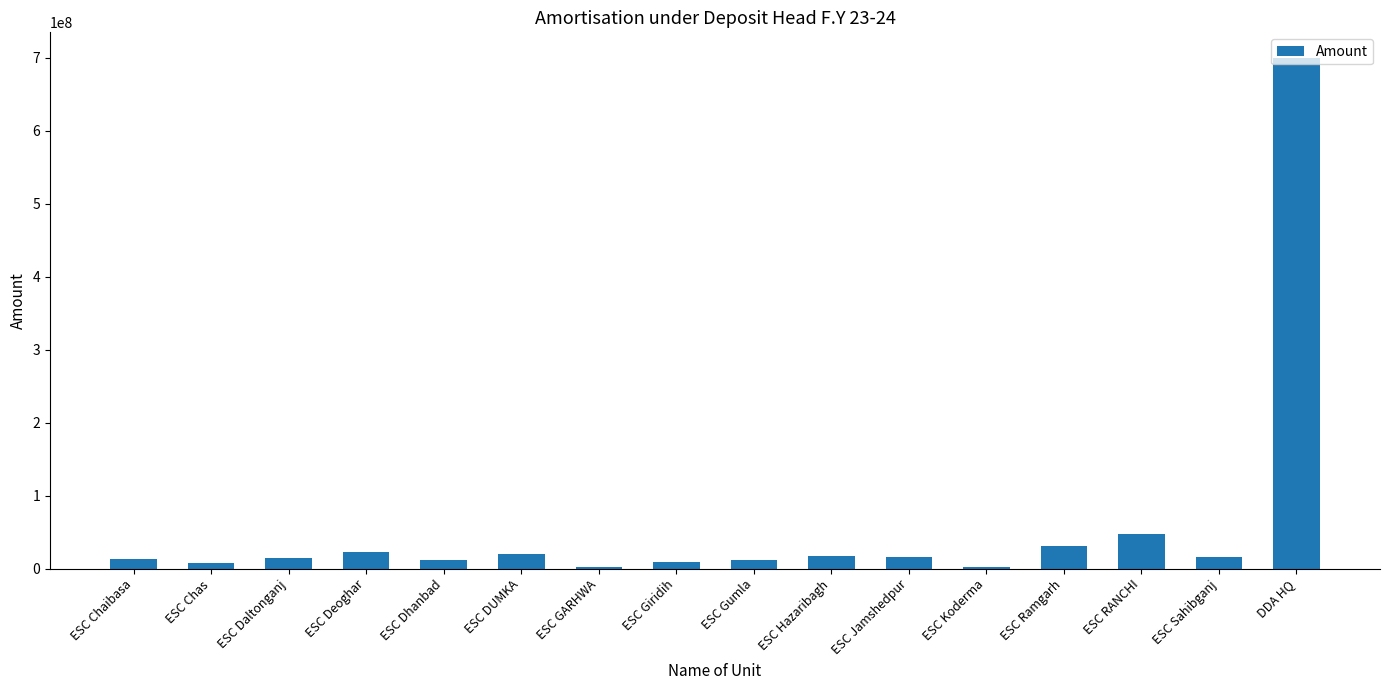

What is the sum of all values?

944370171.6